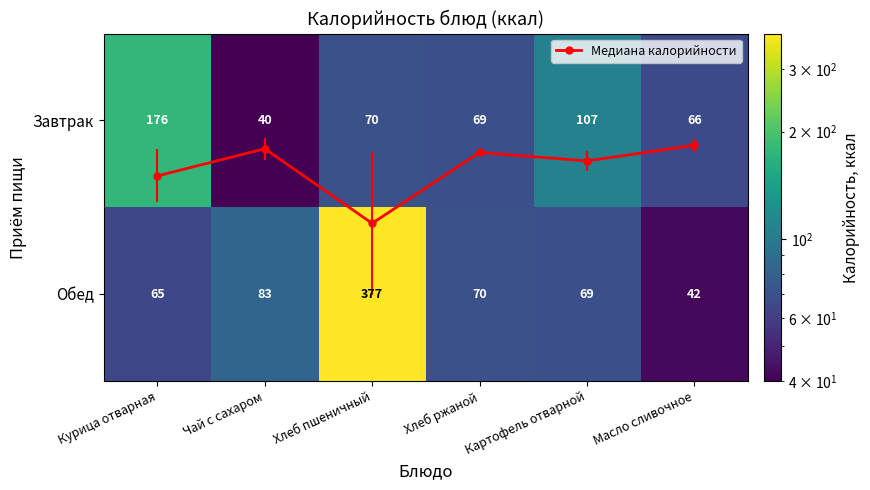

Between Чай с сахаром and Картофель отварной, which series saw the biggest shift?

Завтрак